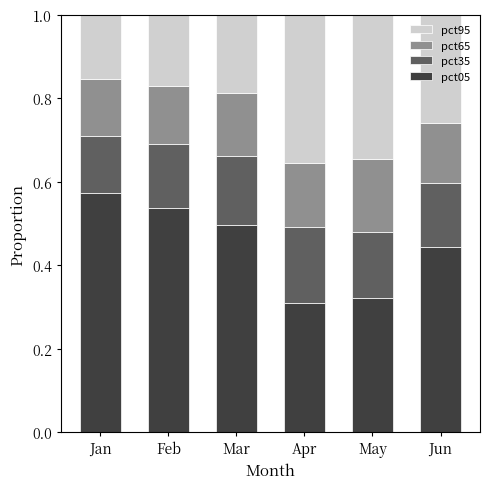

At which label does pct05 reach its peak?

Jan